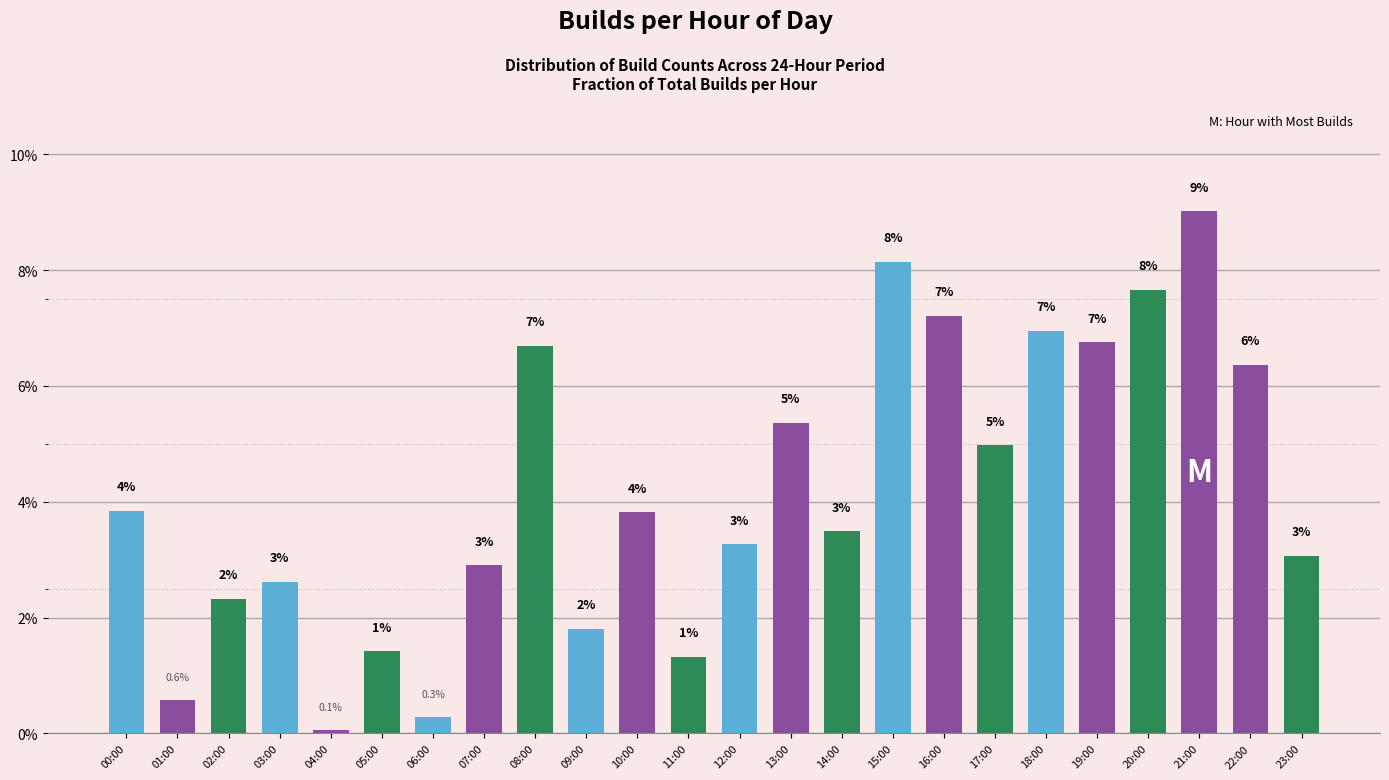

At which label is the value closest to 0?

04:00